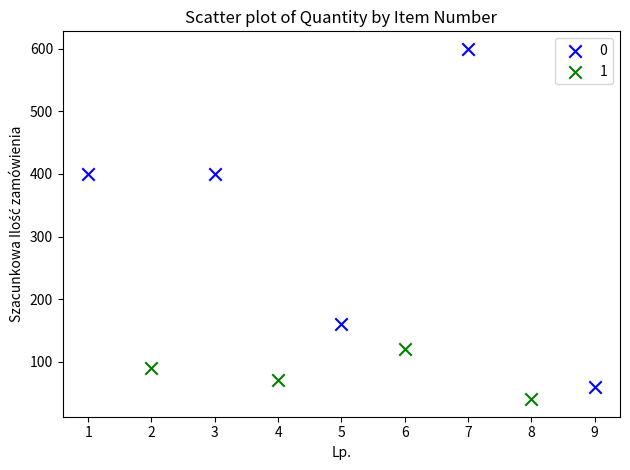

Which series reaches the minimum Y coordinate?

1